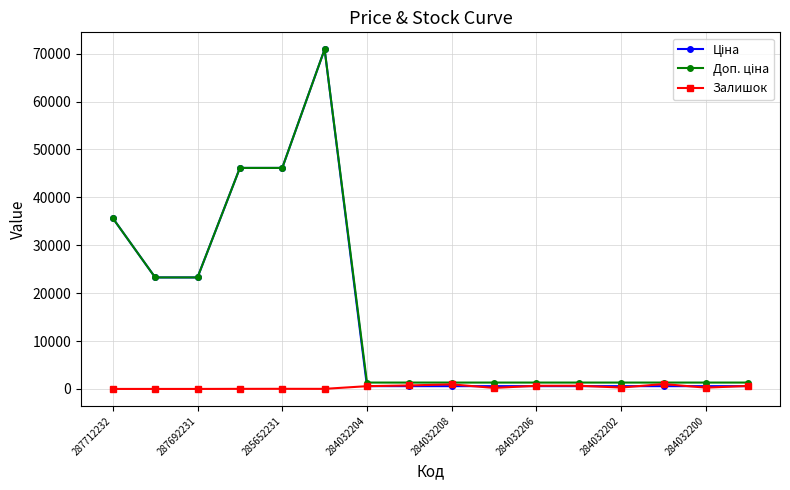

At how many categories does at least one series exceed 21680?

6